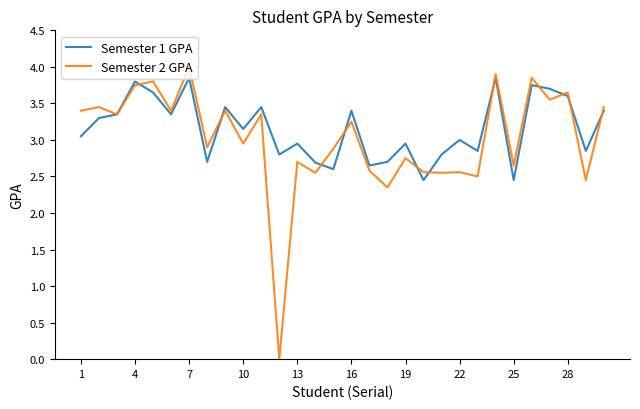

What is the maximum value shown in the chart?

4.0